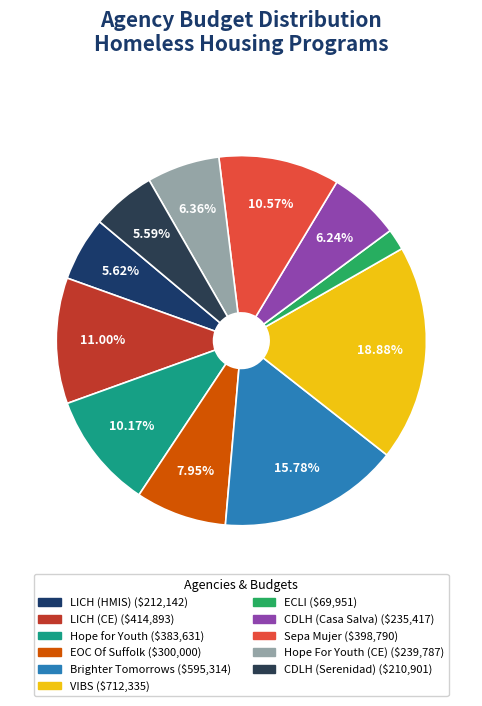

True or false: Hope For Youth (CE) accounts for 1% of the total.

False